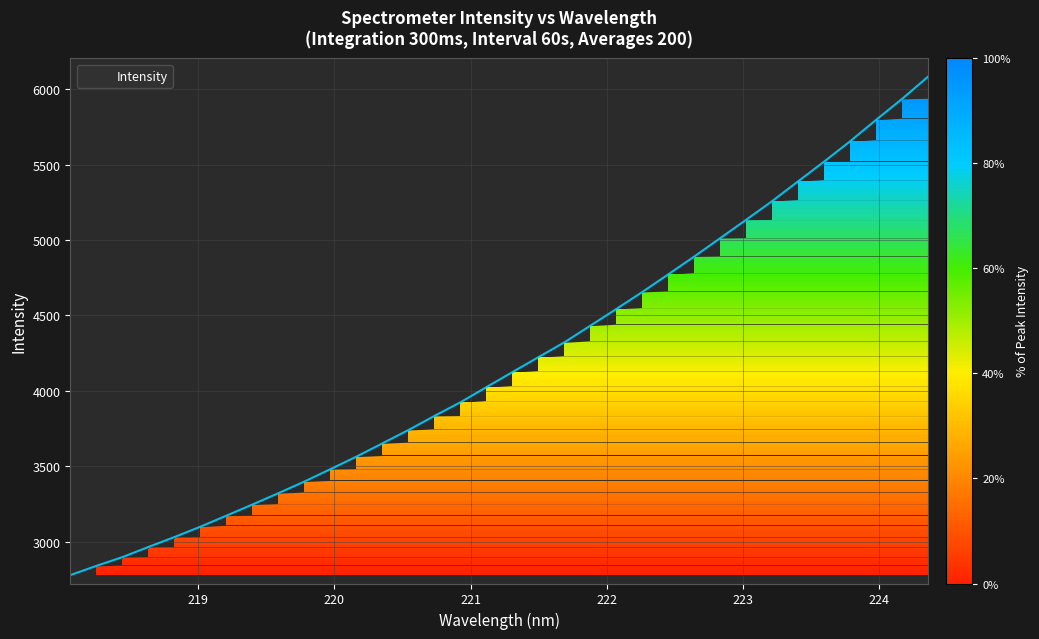

What is the smallest value displayed?

2777.2